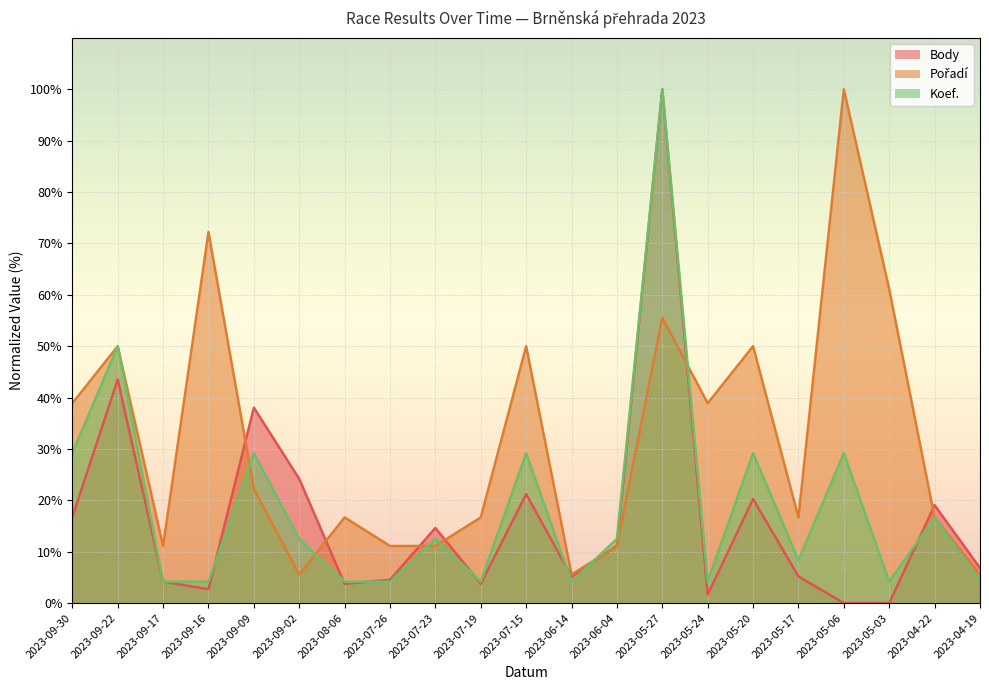

What is the average value of the Pořadí series?

31.7